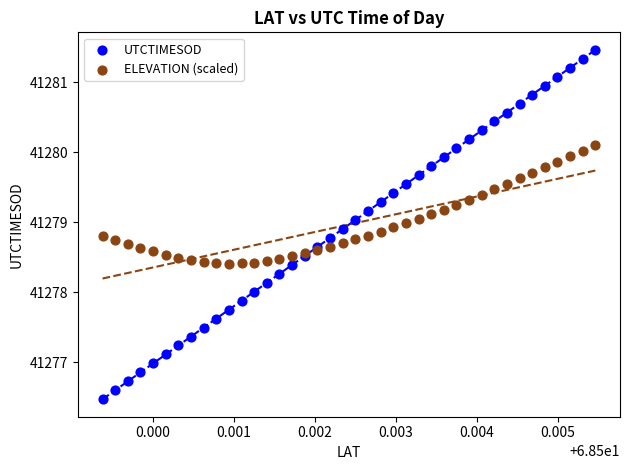

Which series contains the lowest Y value?

UTCTIMESOD